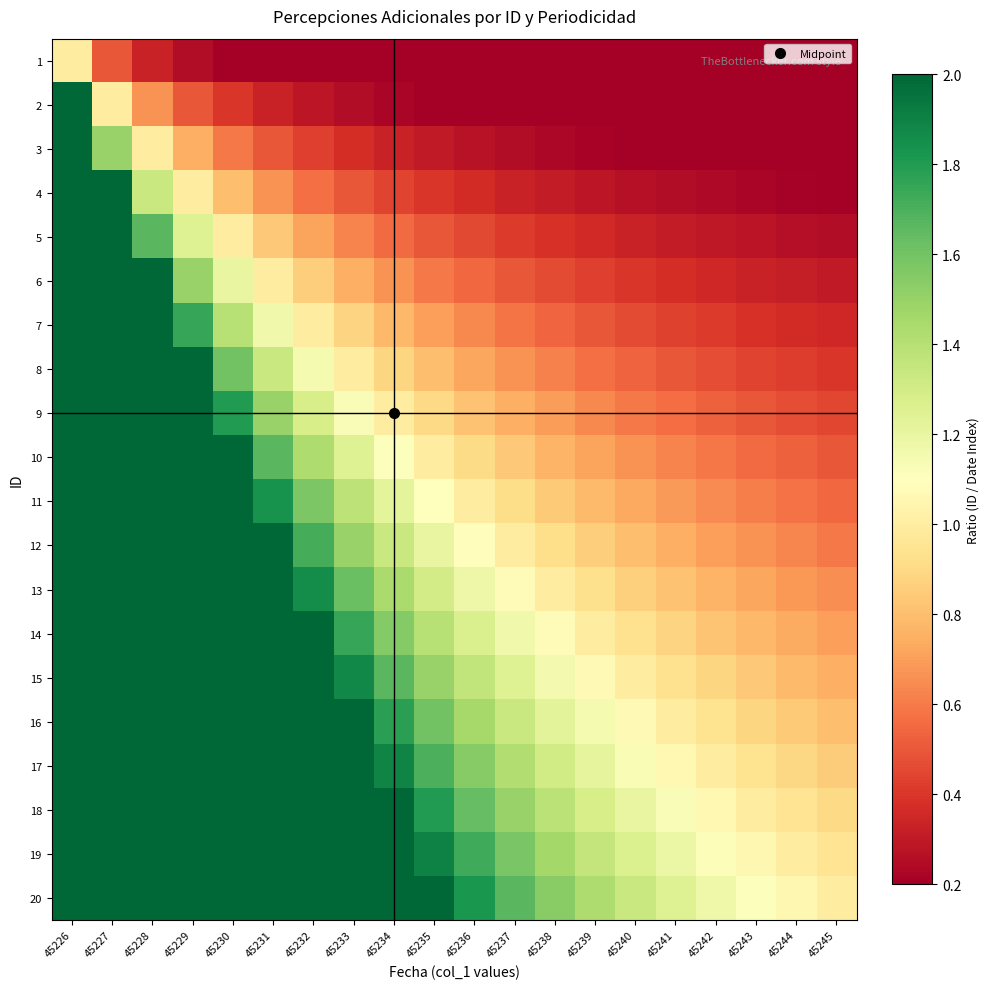

Between 45232 and 45227, which is larger?

45227